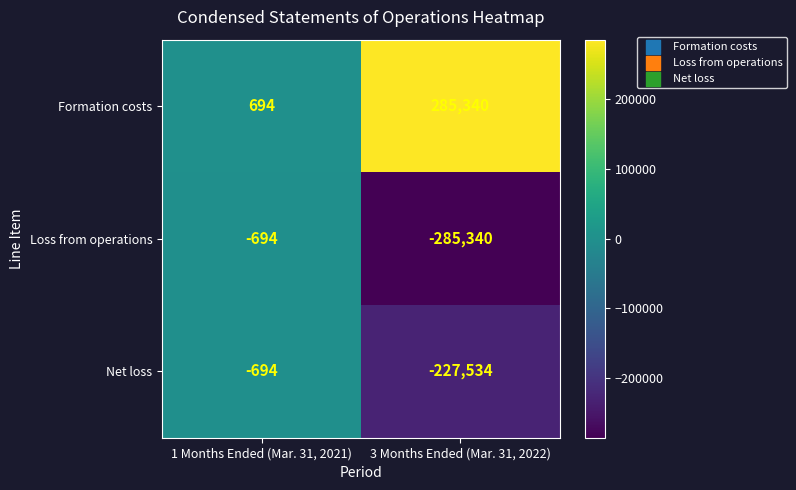

What is the sum of all Formation costs values?

286034